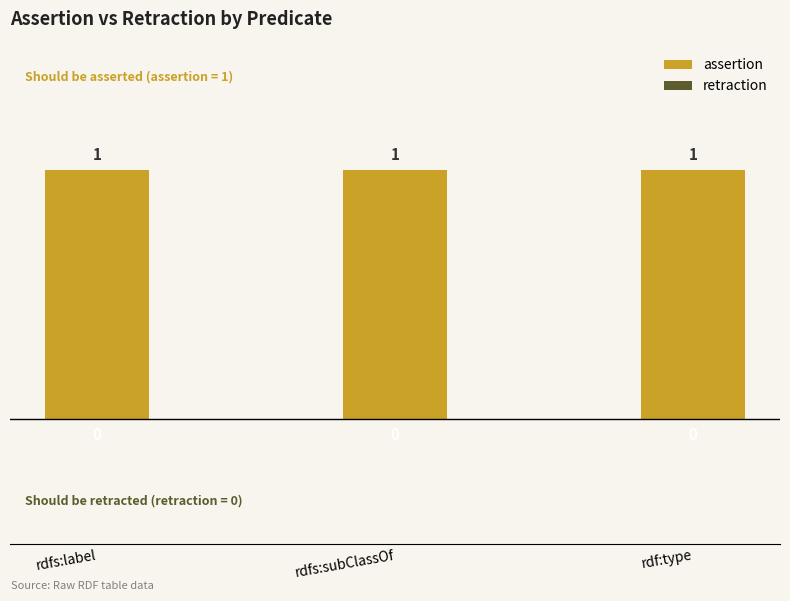

How many groups of bars are there?

3